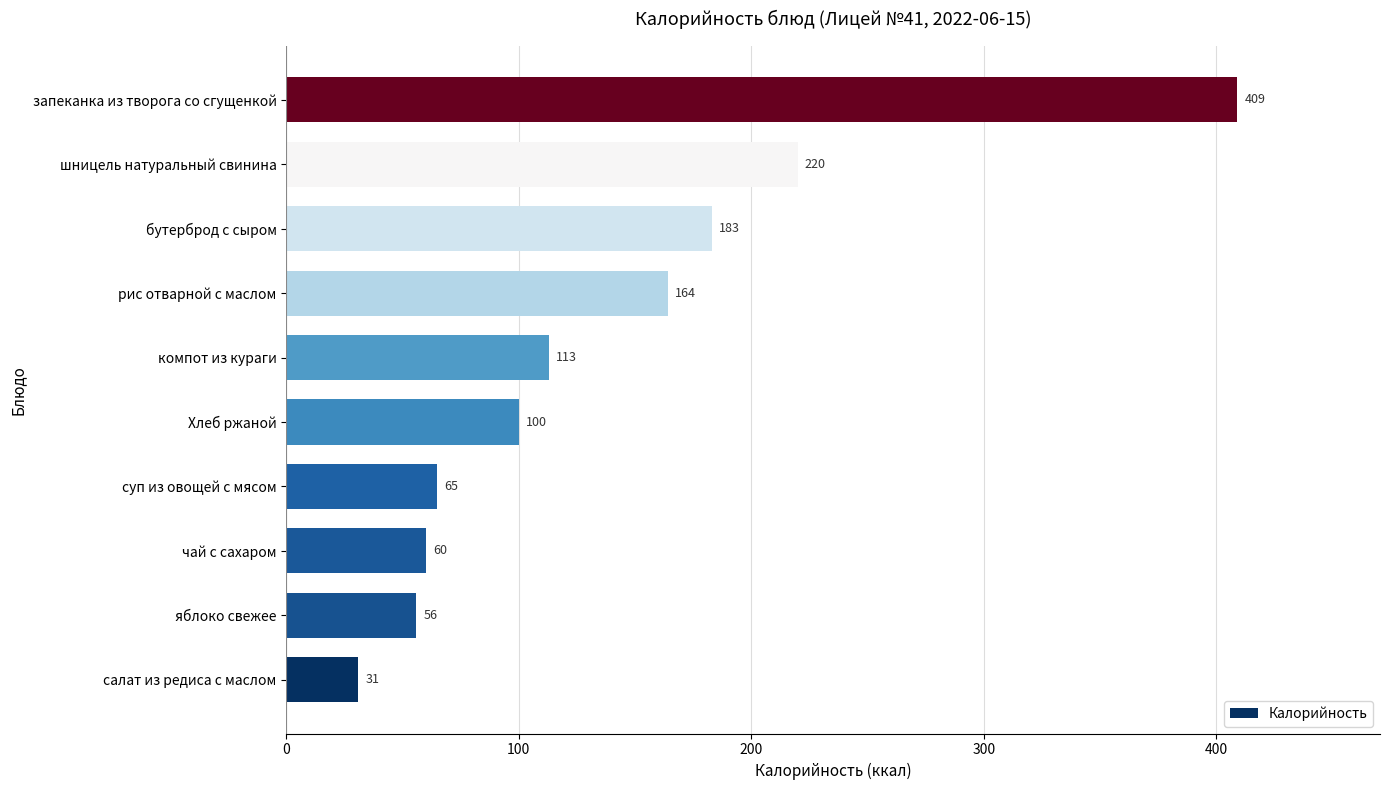

What is the approximate value at рис отварной с маслом?

164